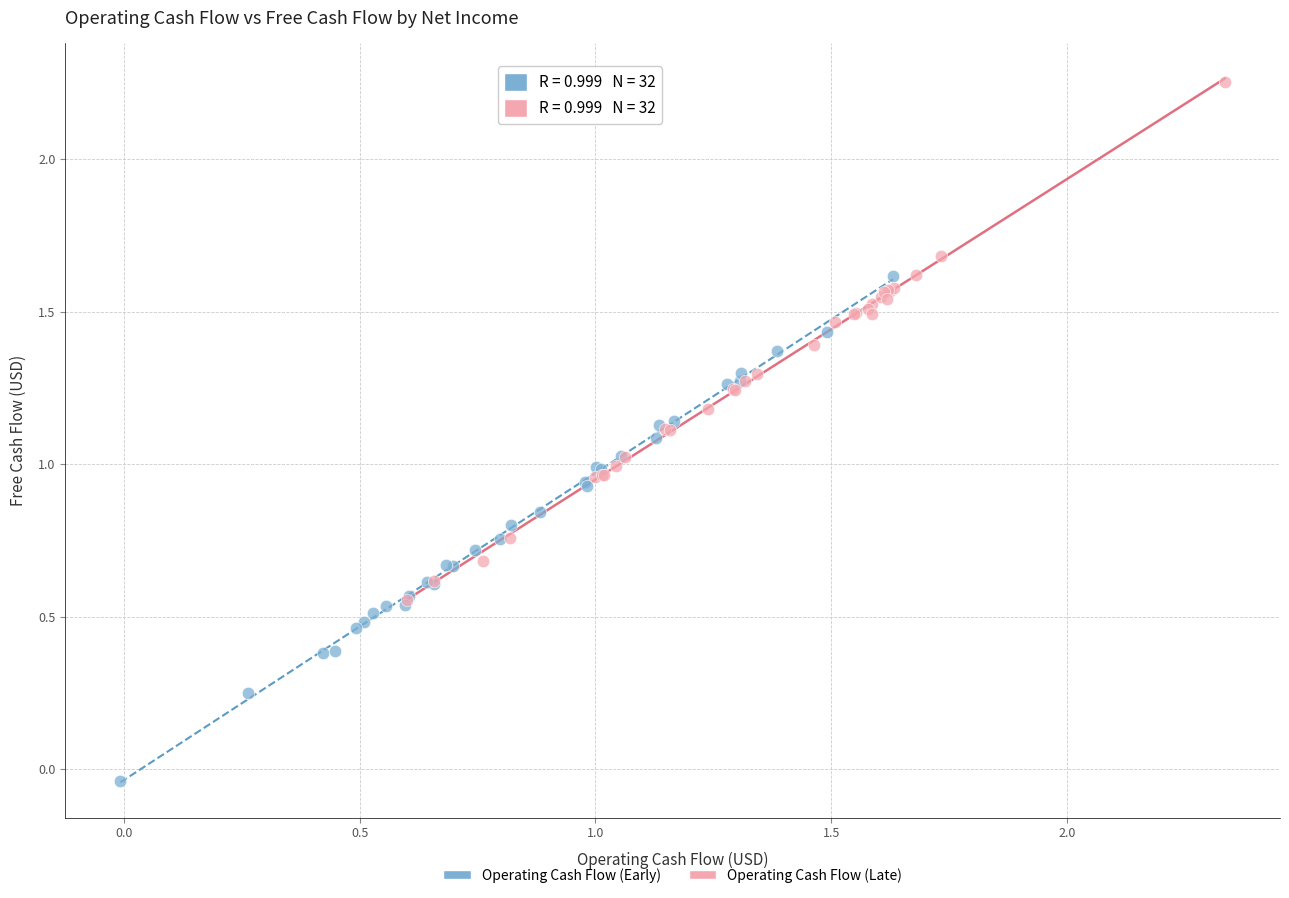

Which series reaches the minimum Y coordinate?

Operating Cash Flow (Early)